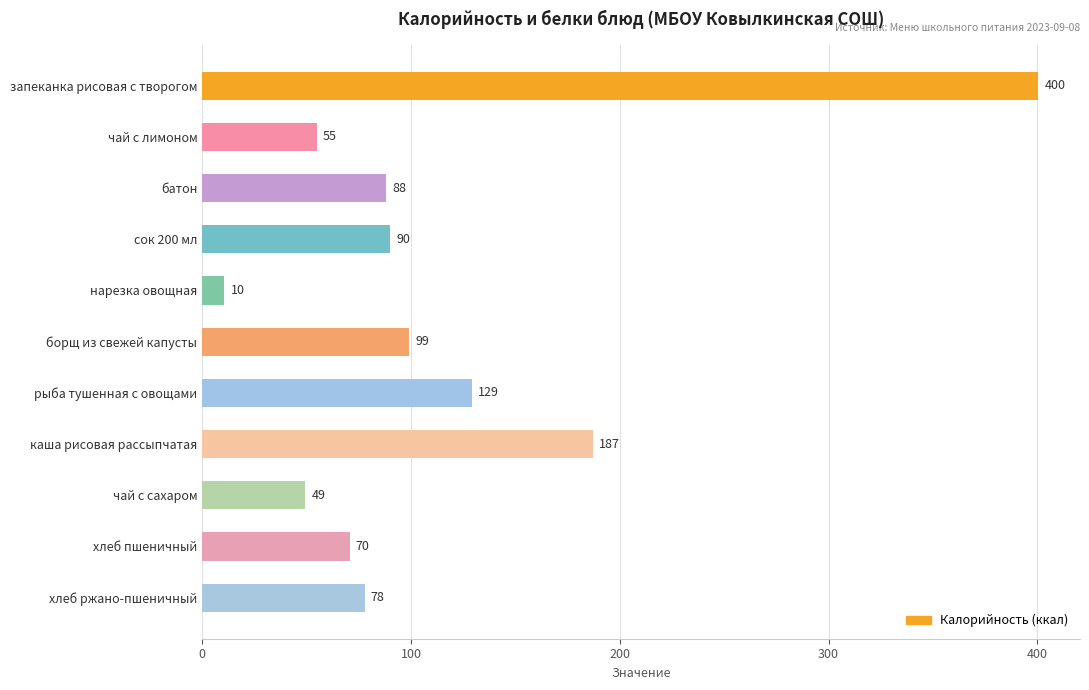

How many data points are less than 88?

5